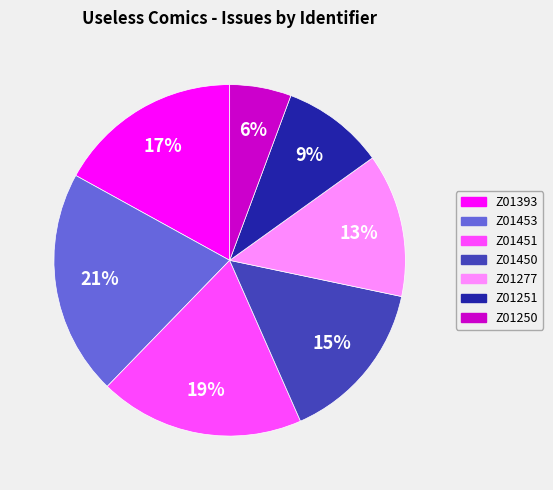

True or false: Z01251 accounts for 9% of the total.

True